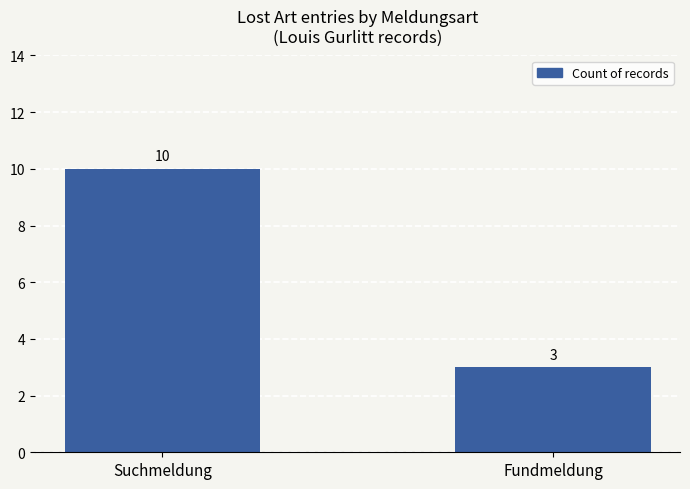

Where is the data nearest to the value 6?

Fundmeldung